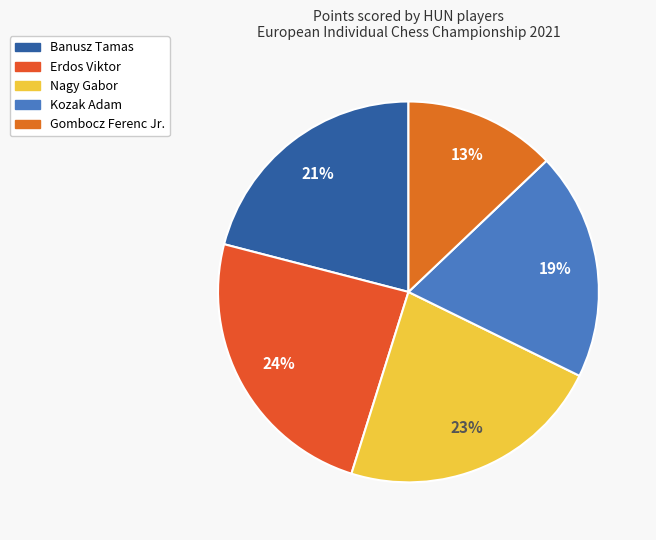

To the nearest percent, what percentage of the pie is Erdos Viktor?

24%